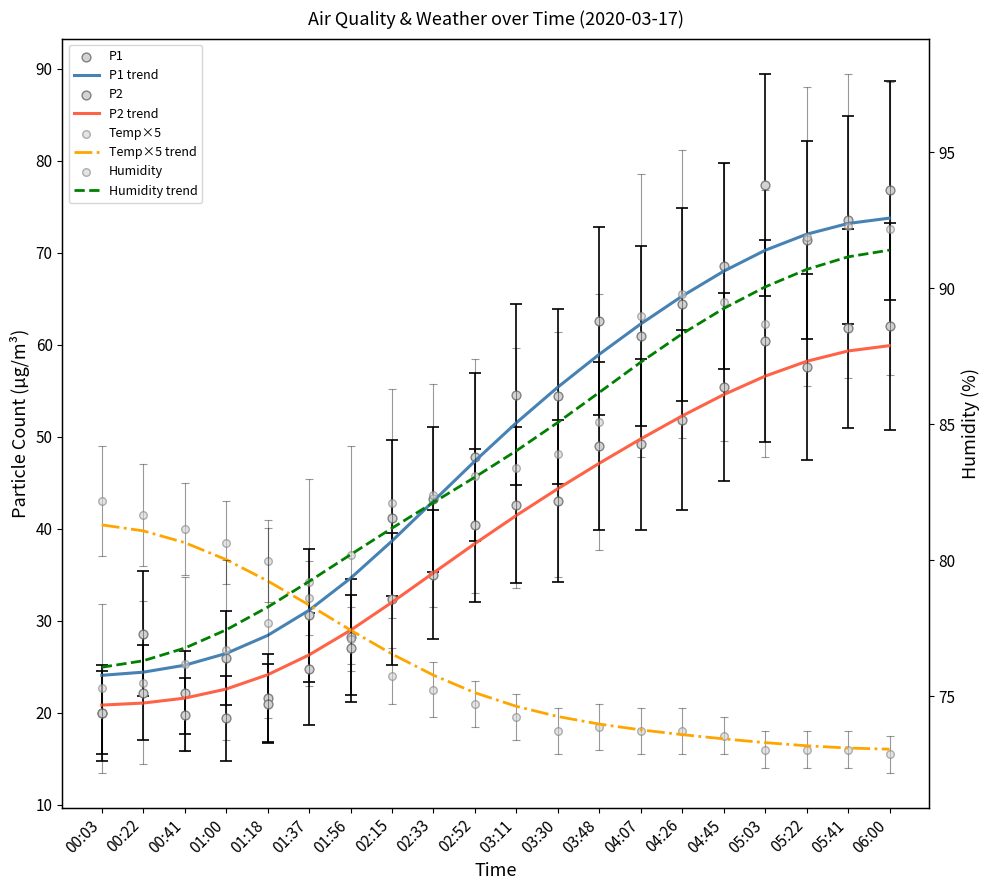

Which series reaches the minimum Y coordinate?

Temp